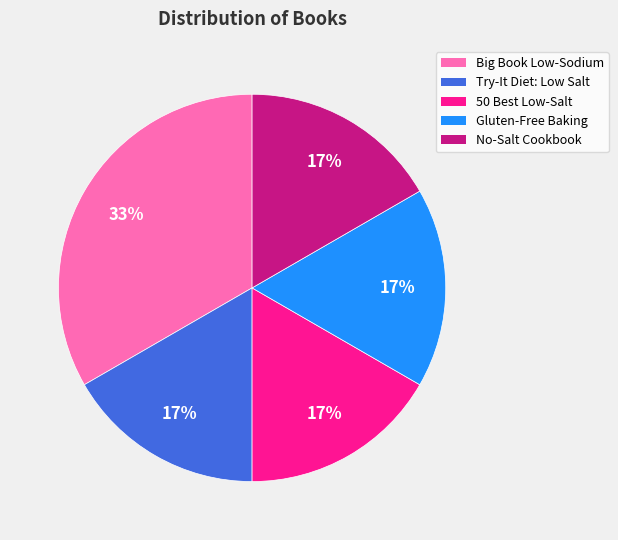

Is there any slice that represents more than half of the pie?

No